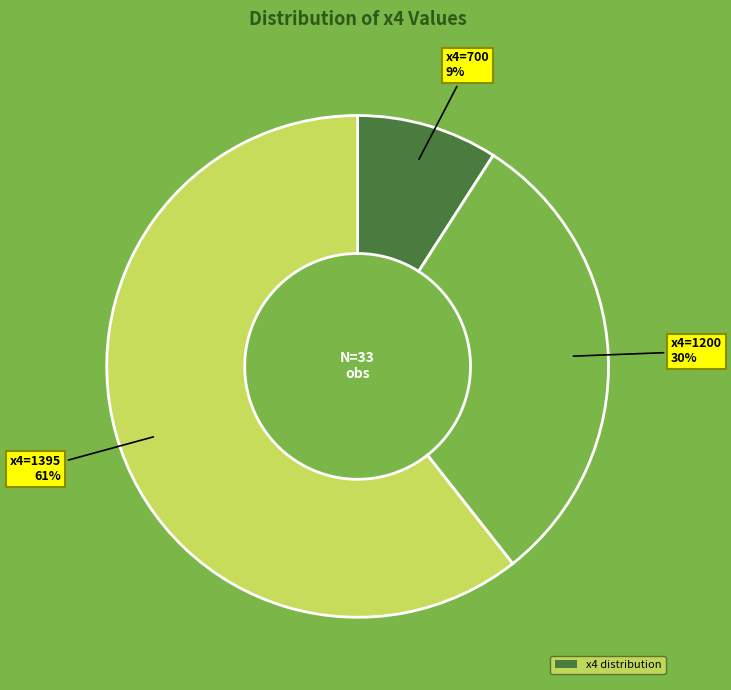

To the nearest percent, what is the average slice percentage?

33%